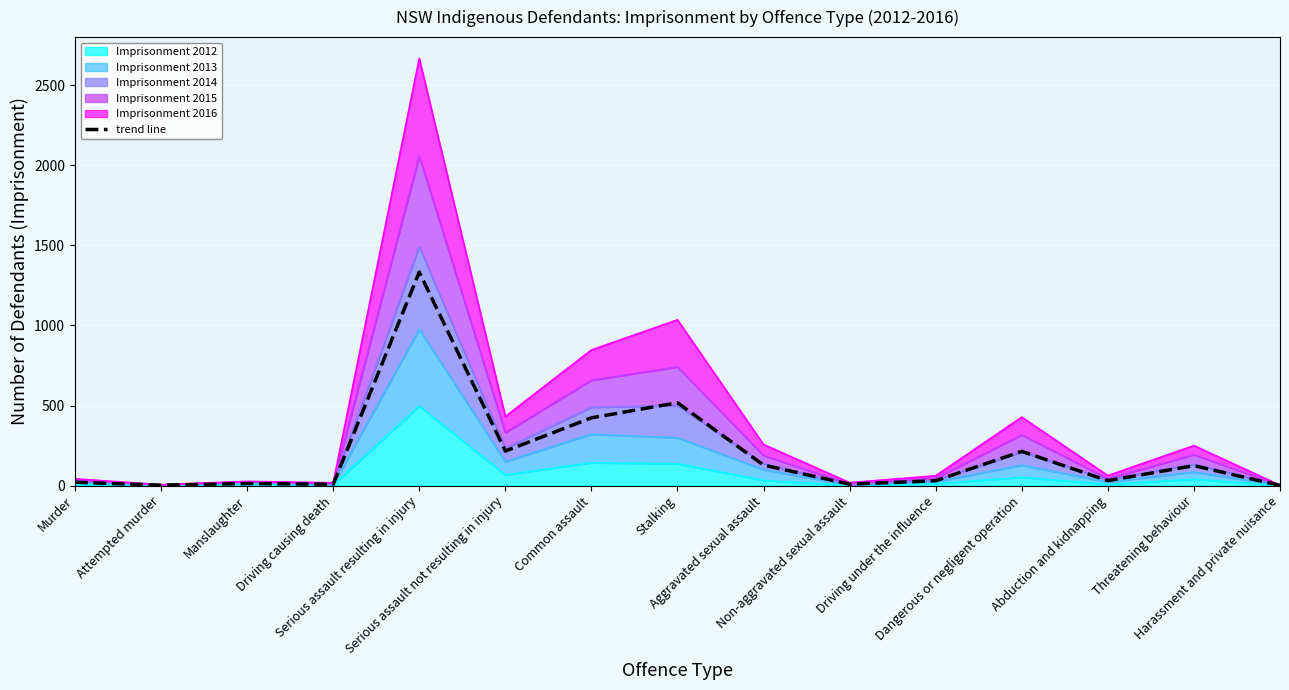

Is it true that the value at Threatening behaviour is 125.0?

True